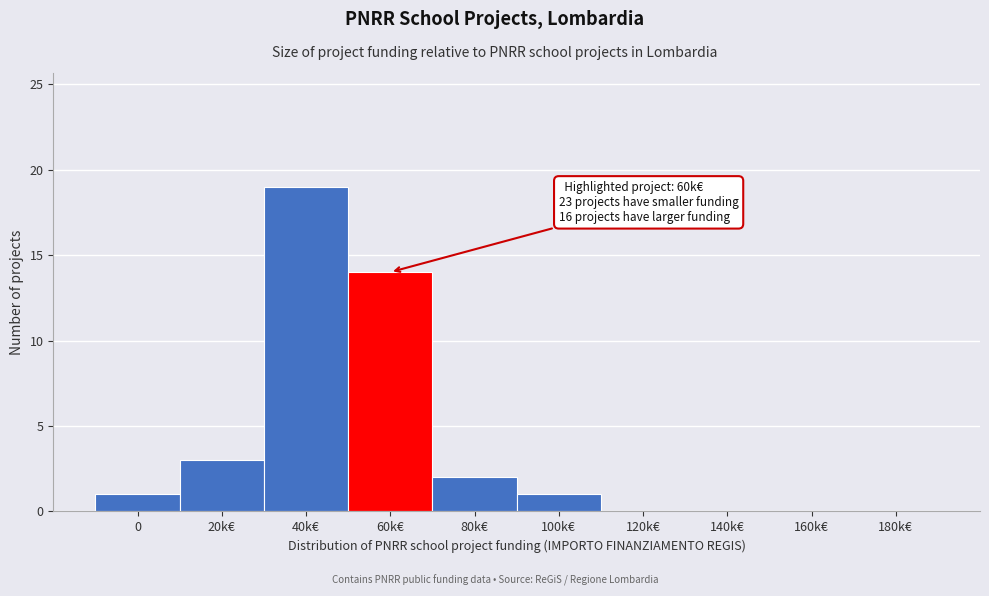

Reading left to right, extract all data points from this chart.

0=1	20k€=3	40k€=19	60k€=14	80k€=2	100k€=1	120k€=0	140k€=0	160k€=0	180k€=0